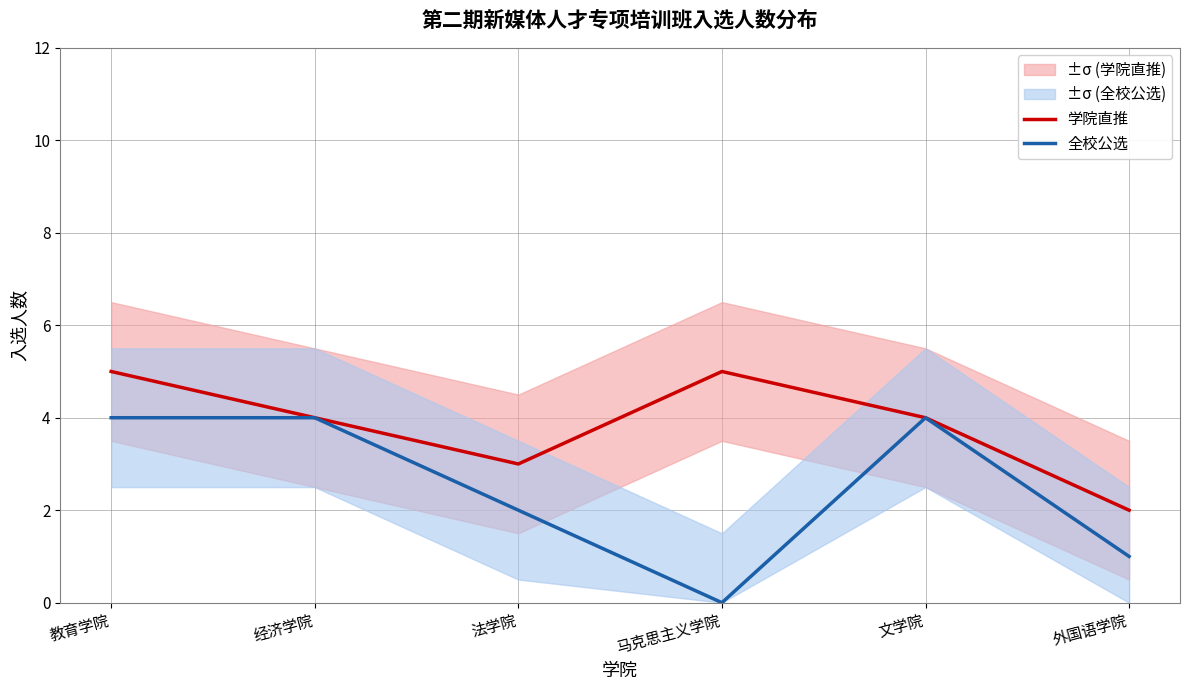

At which label is 学院直推 closest to 3?

法学院